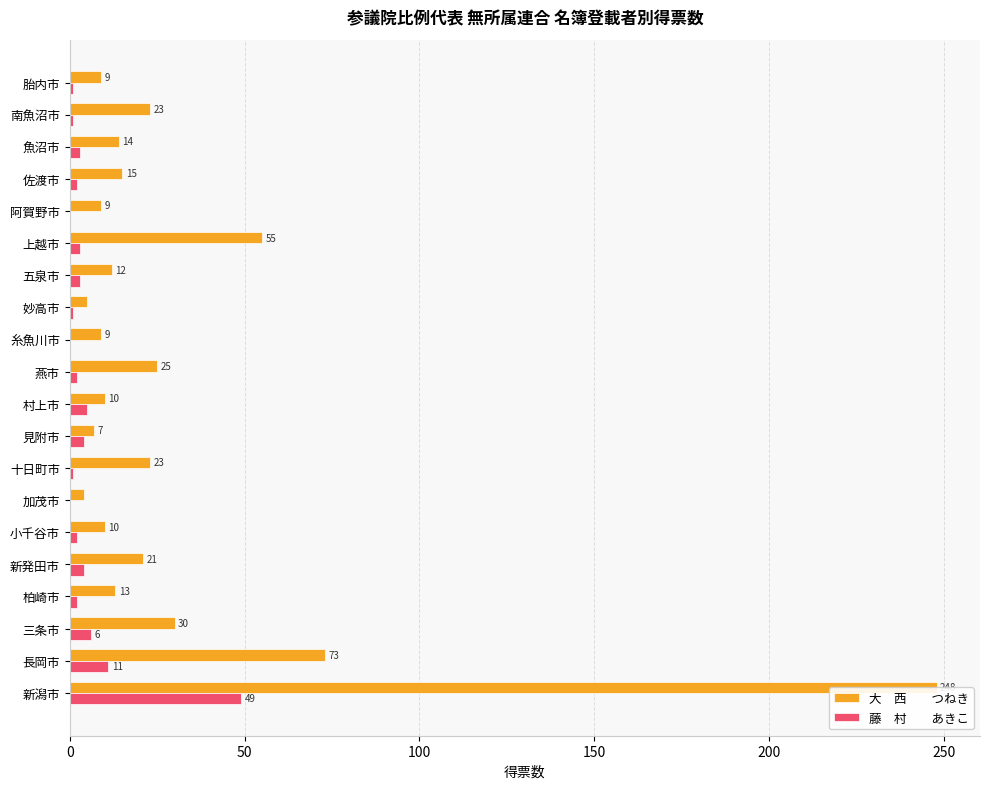

At which category does the chart reach its peak across all series?

新潟市